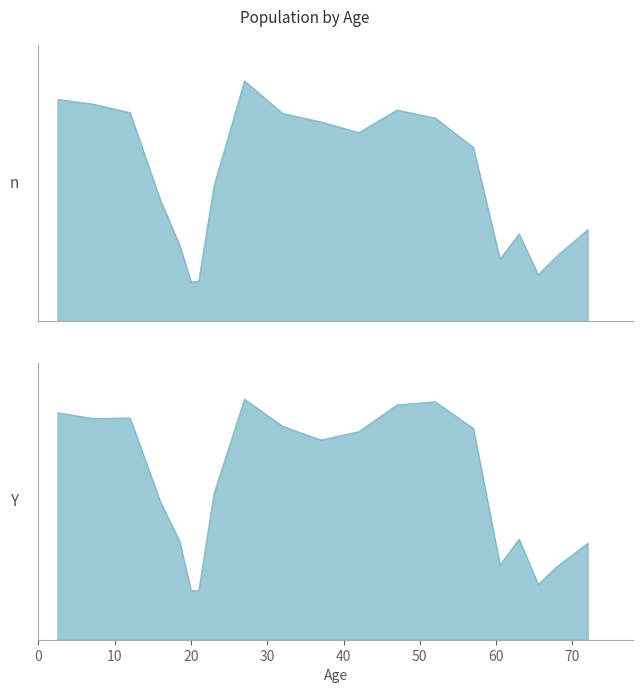

What is the minimum value shown in the chart?

1542